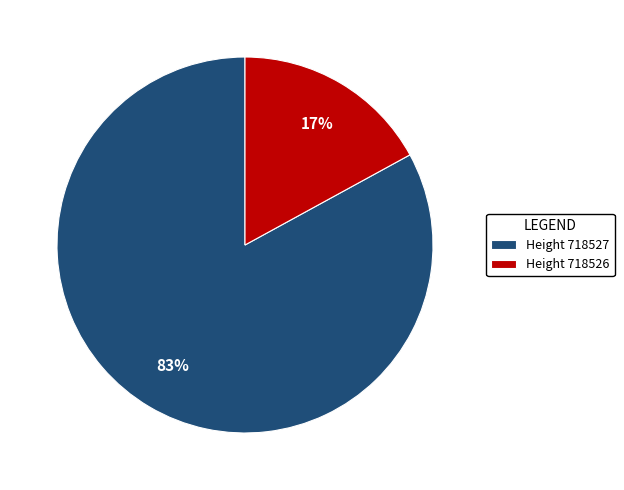

Between Height 718527 and Height 718526, which is larger?

Height 718527